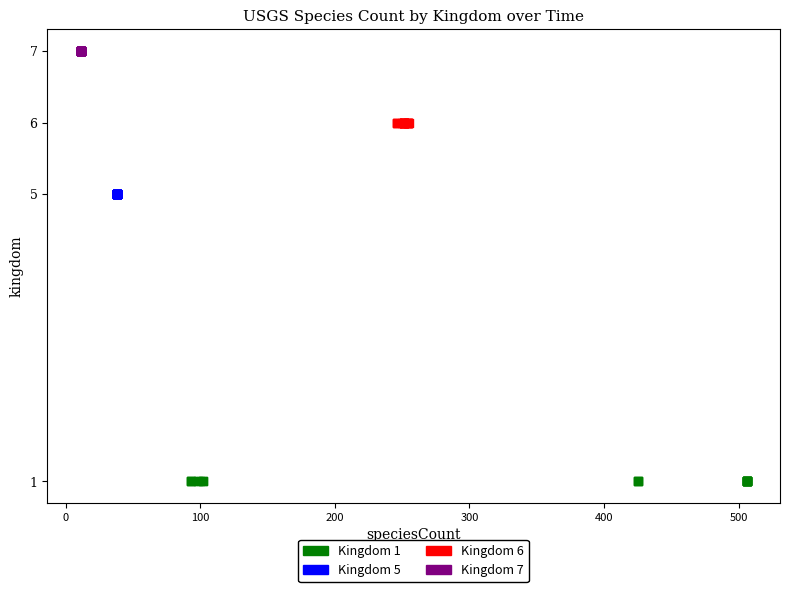

Which series contains the highest Y value?

Kingdom 7